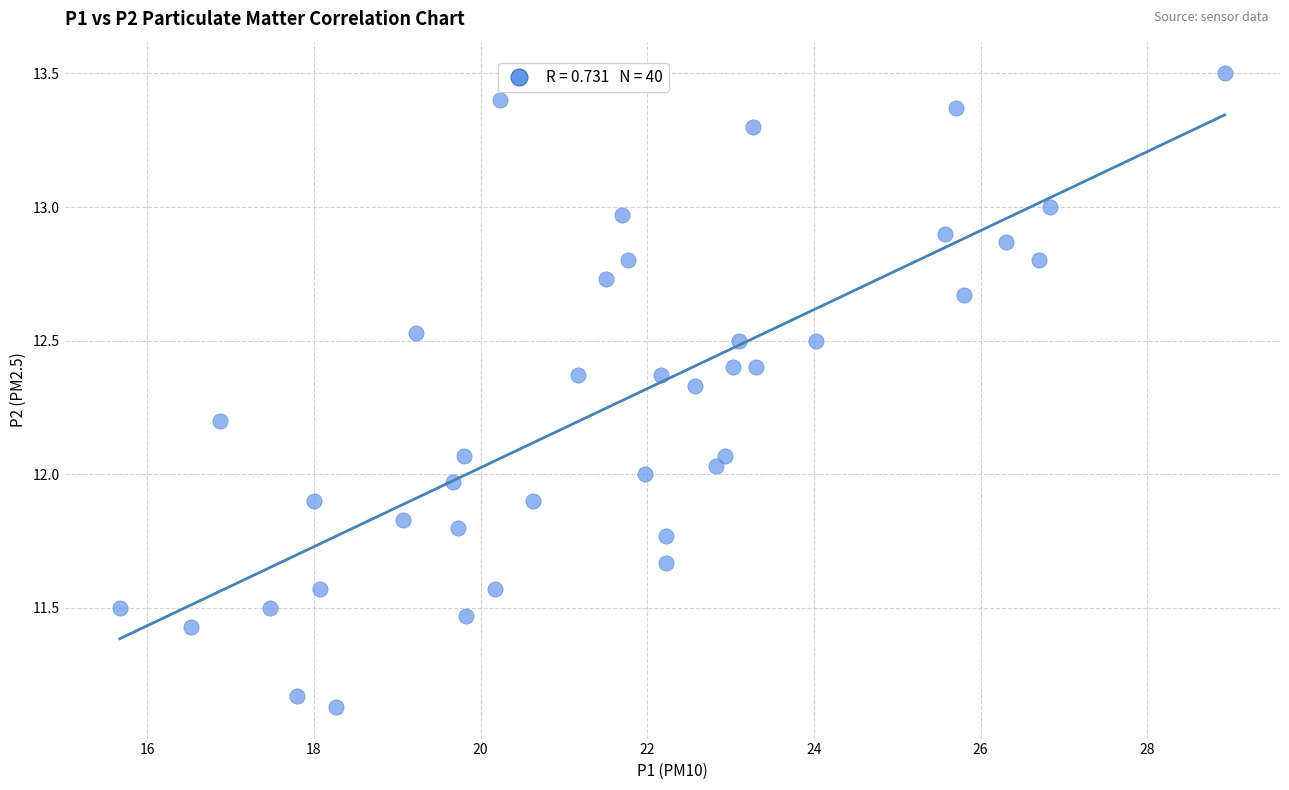

What is the range of Y values (max minus min)?

2.4